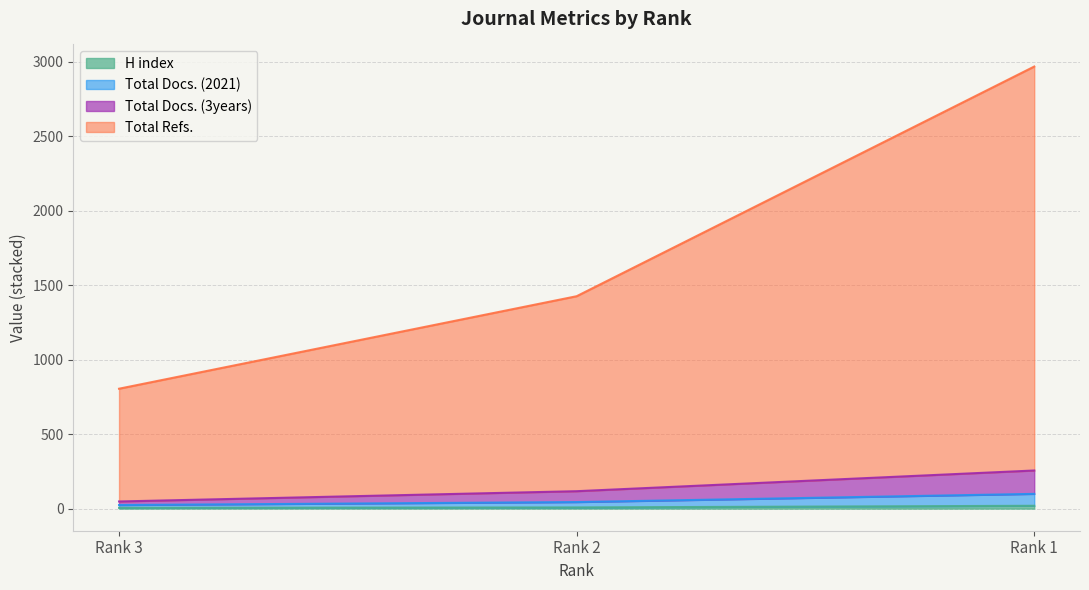

How many data points in Total Docs. (3years) are above 117?

1